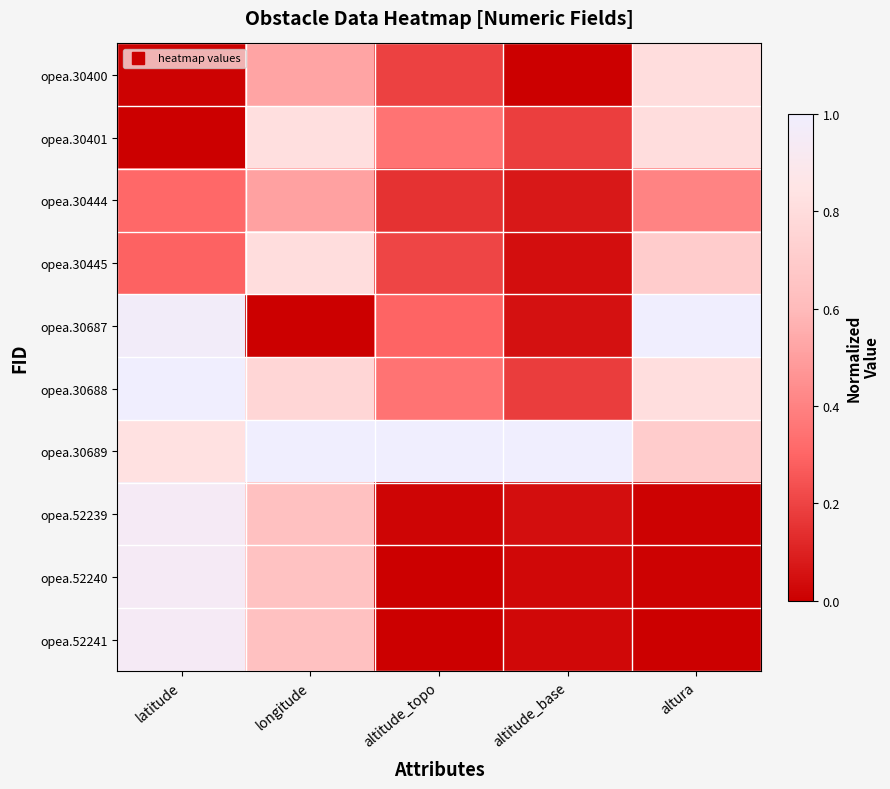

Which series changed the most between latitude and longitude?

opea.30687